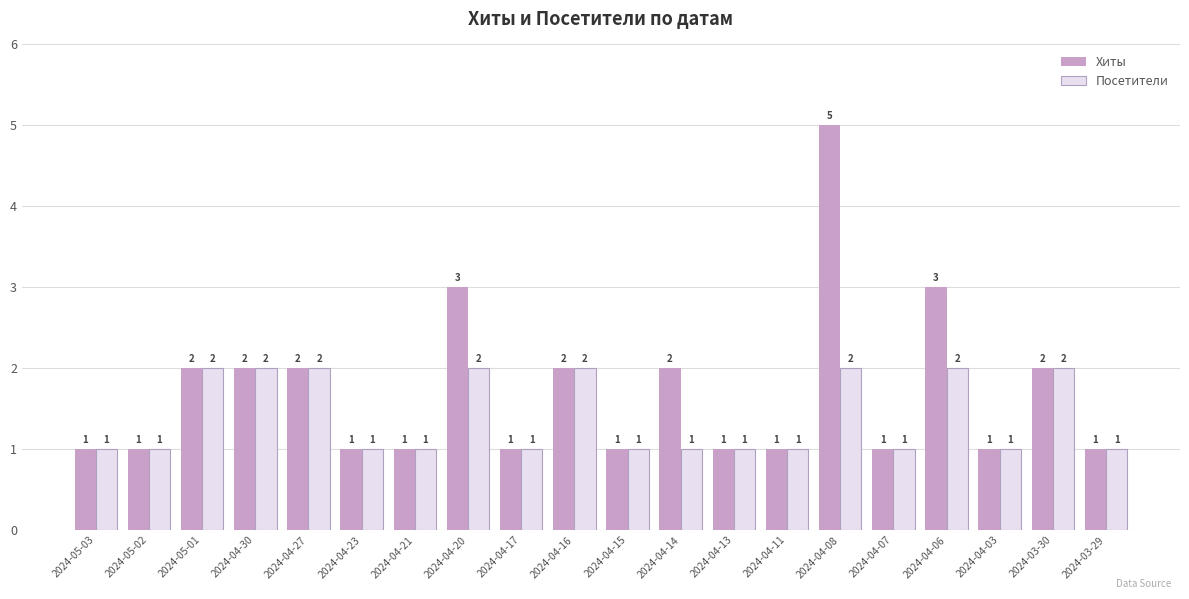

Count the Хиты values in the range 1 to 2.

17